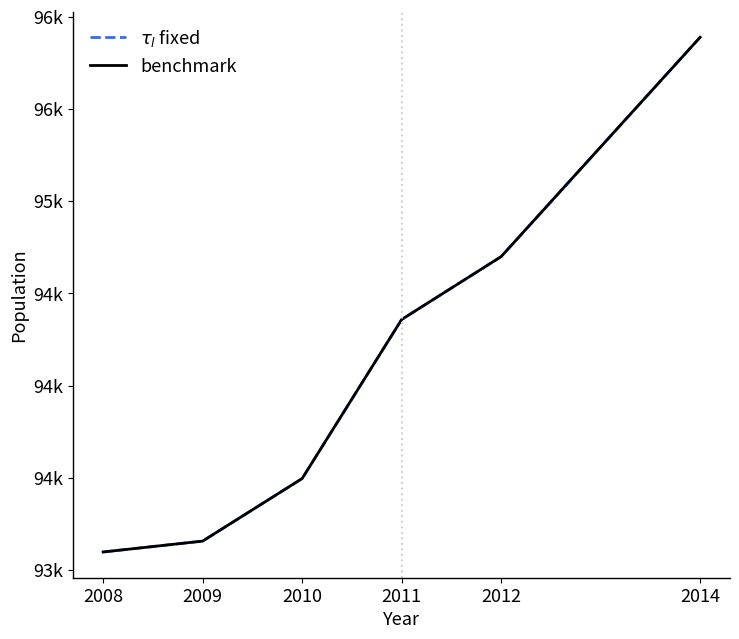

Reading right to left, transcribe all the data shown in this chart.

$\tau_l$ fixed: 95888	94699	94358	93496	93157	93098
benchmark: 95888	94699	94358	93496	93157	93098